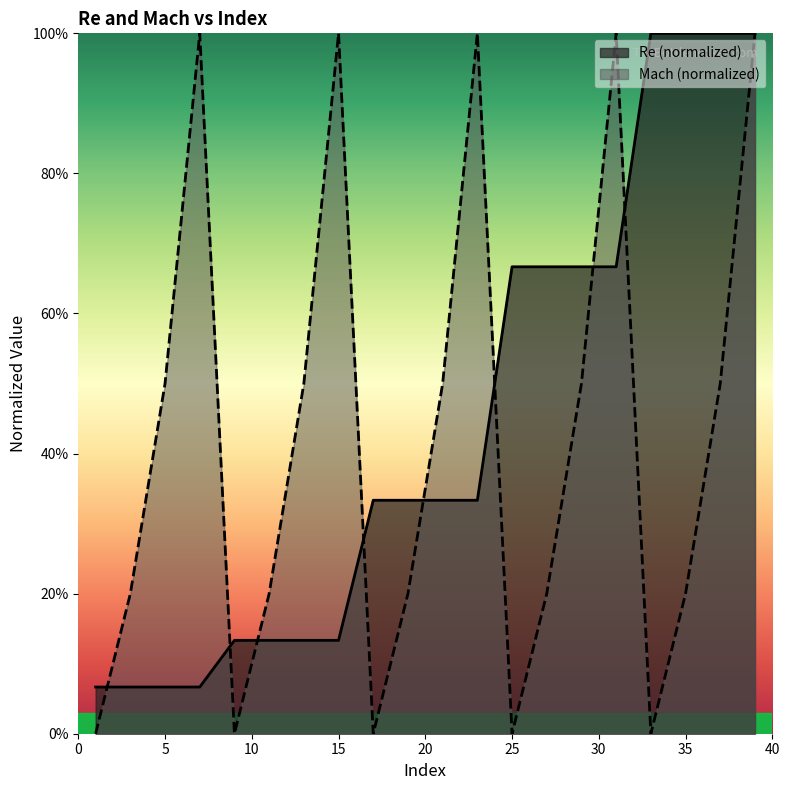

Which category has the lowest value across all series?

1